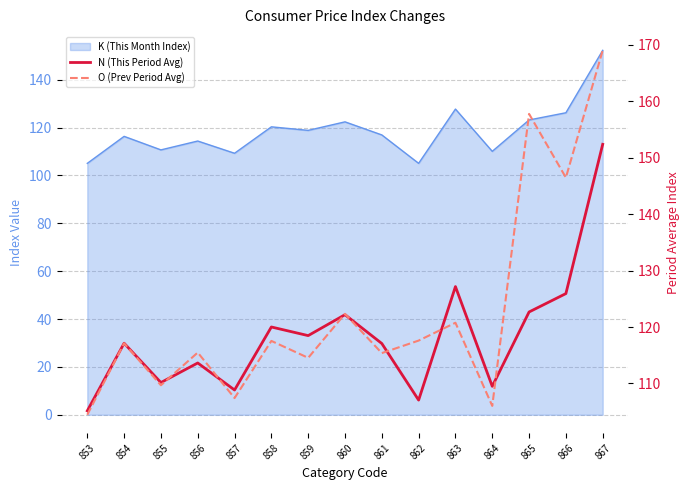

What is the sum of the N (This Period Avg) values at 867 and 861?

269.5